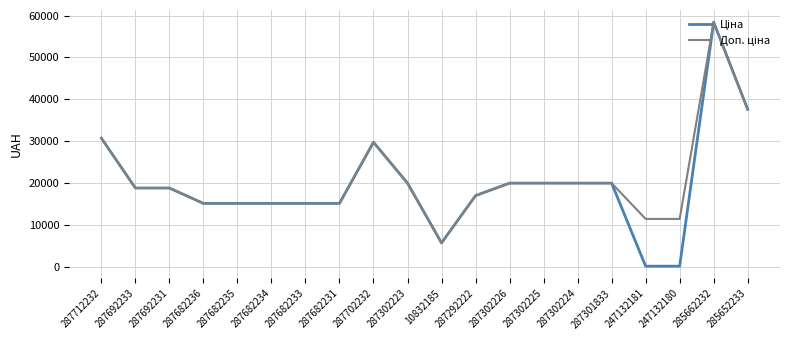

What is the greatest value displayed?

58426.5